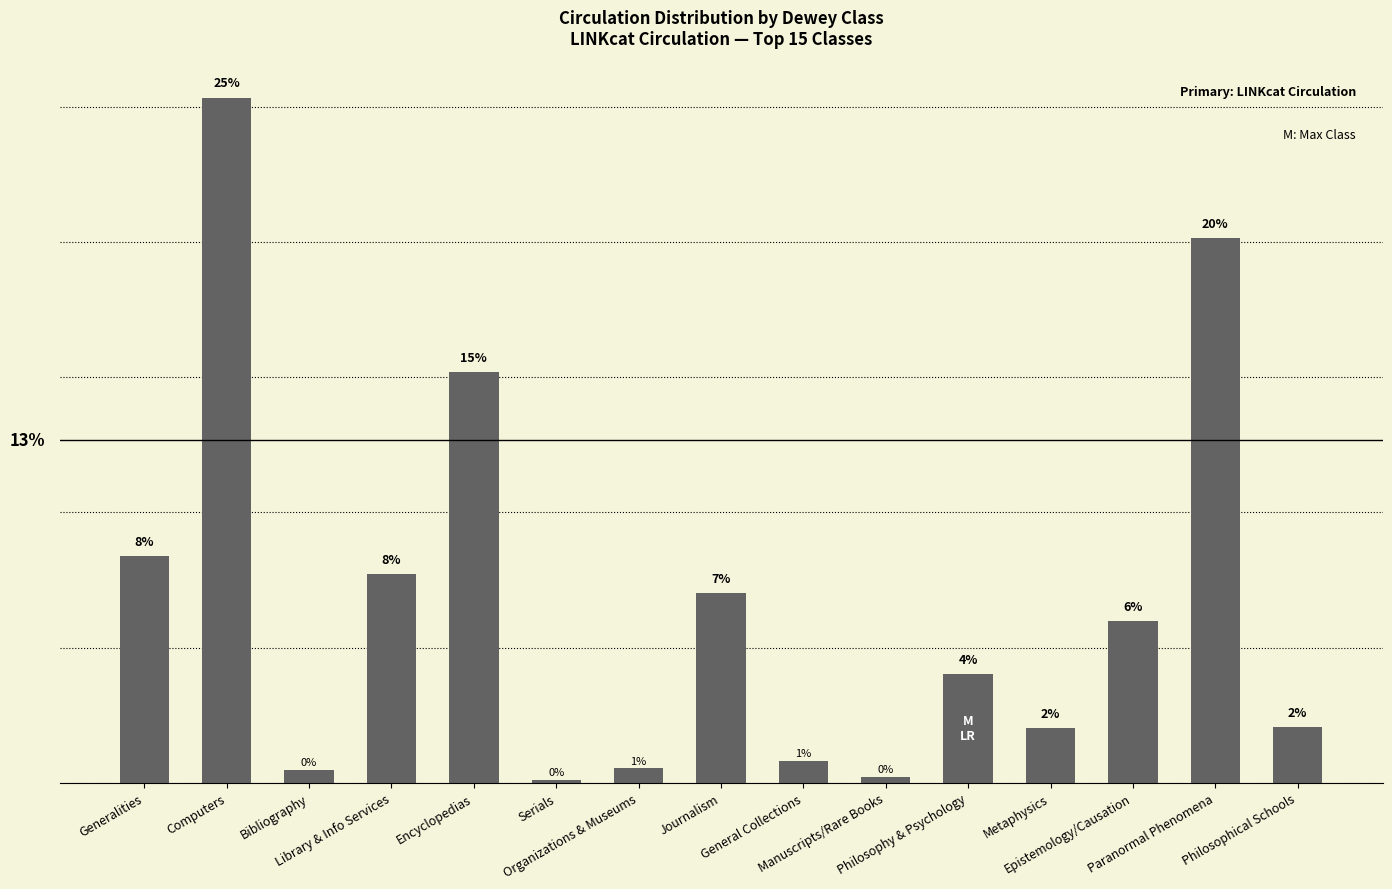

Are the bars horizontal?

No